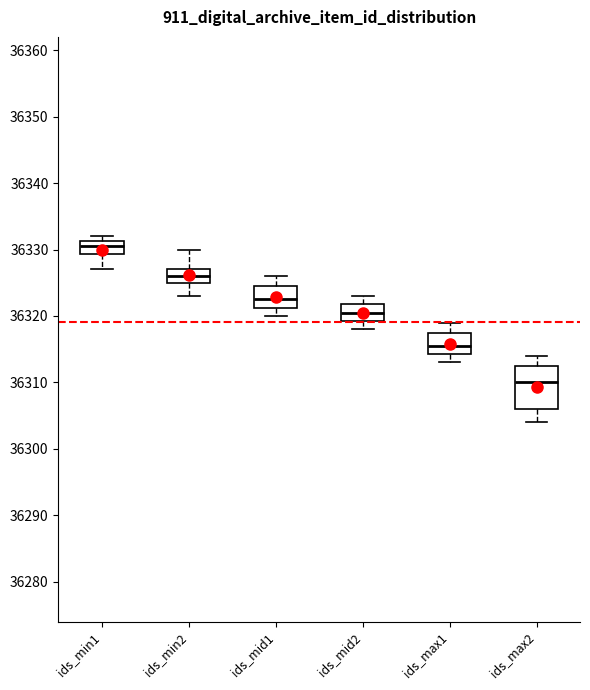

Which box has the lowest median line?

ids_max2